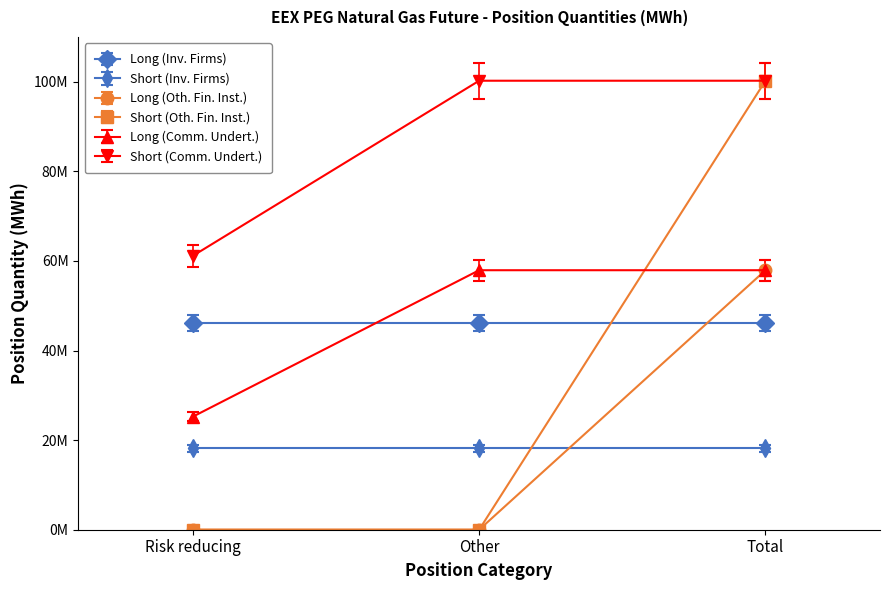

What are all the series names shown in the legend?

Long (Inv. Firms), Short (Inv. Firms), Long (Oth. Fin. Inst.), Short (Oth. Fin. Inst.), Long (Comm. Undert.), Short (Comm. Undert.)